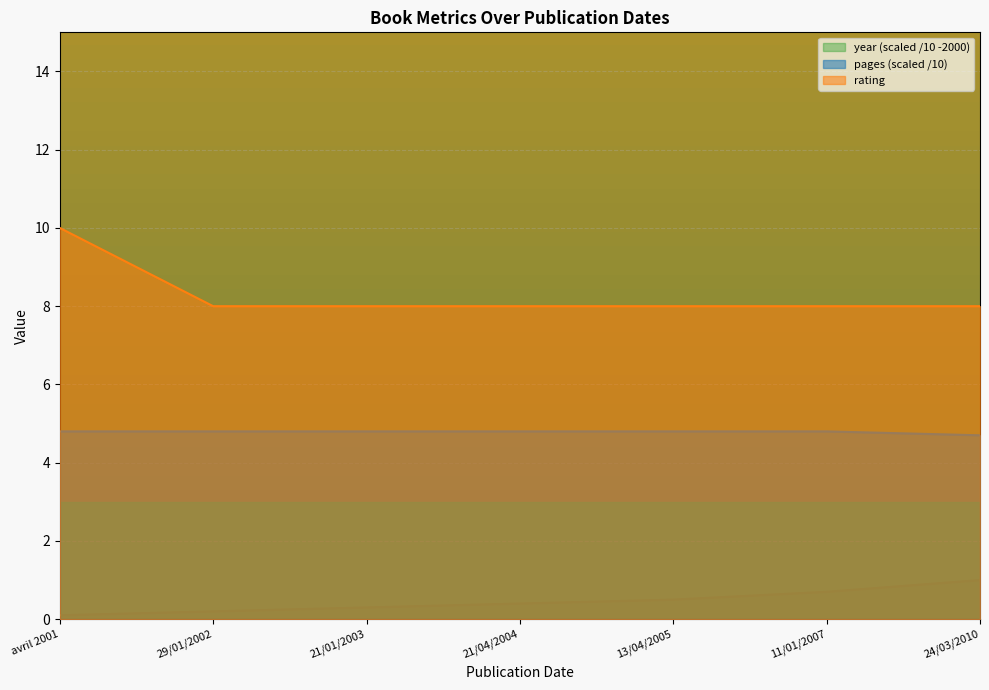

Is it true that pages equals 7.3 at 29/01/2002?

False